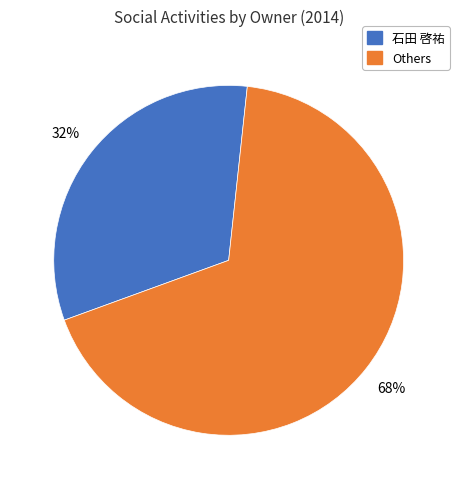

To the nearest percent, what is the combined percentage of 石田 啓祐 and Others?

100%